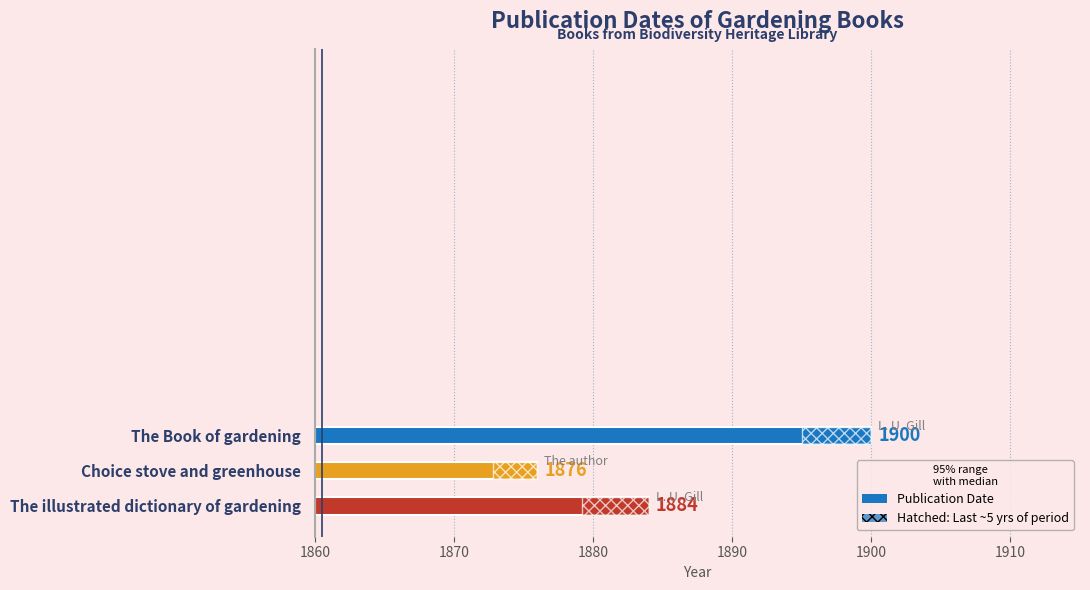

What is the average value?

27